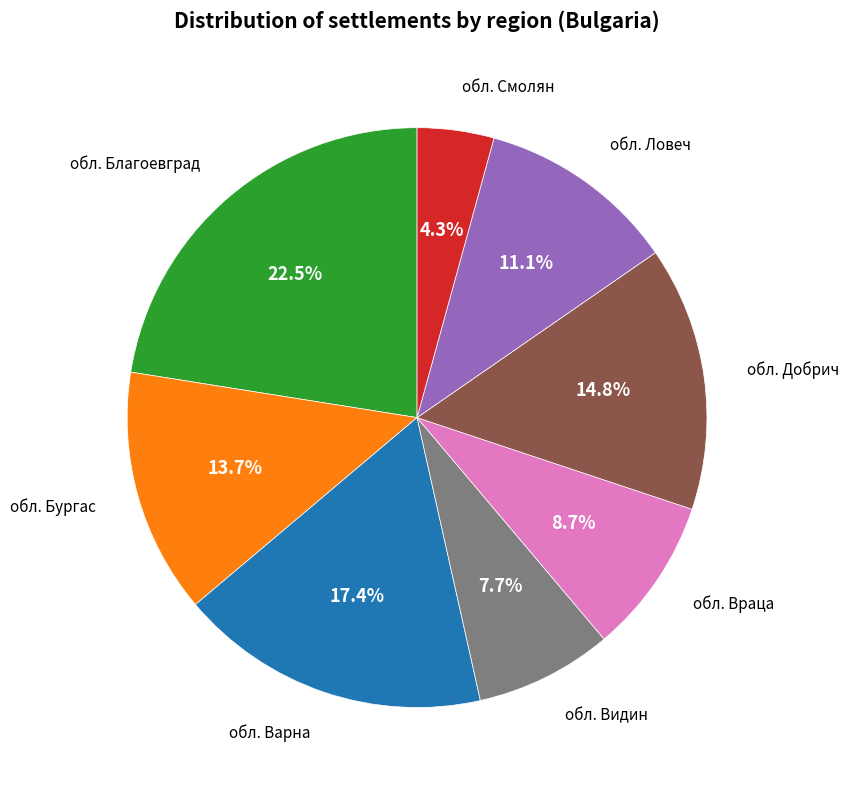

Does any single category account for the majority?

No